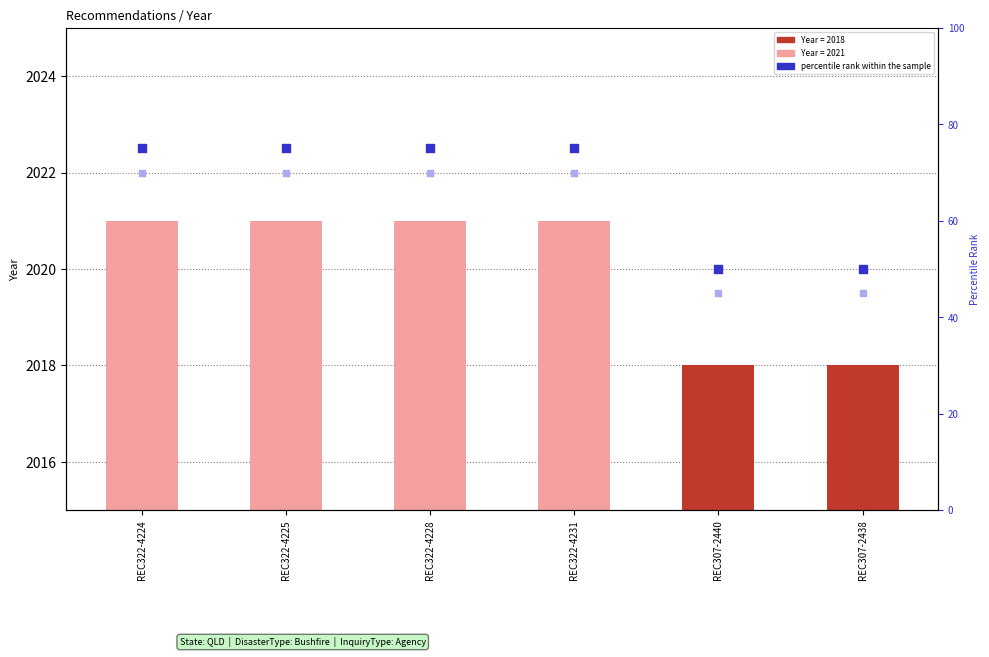

Which series contains the highest Y value?

Year